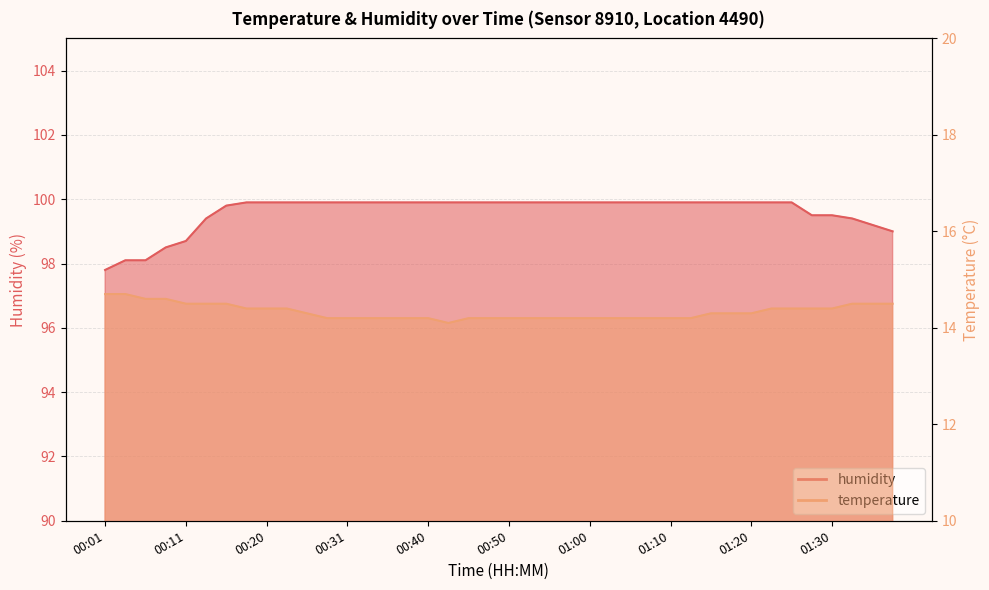

Rank the categories by humidity value from lowest to highest.

00:01, 00:03, 00:06, 00:08, 00:11, 01:37, 01:35, 00:13, 01:32, 01:28, 01:30, 00:16, 00:18, 00:20, 00:23, 00:26, 00:28, 00:31, 00:33, 00:36, 00:38, 00:40, 00:43, 00:46, 00:48, 00:50, 00:53, 00:55, 00:58, 01:00, 01:03, 01:05, 01:08, 01:10, 01:13, 01:15, 01:18, 01:20, 01:23, 01:25